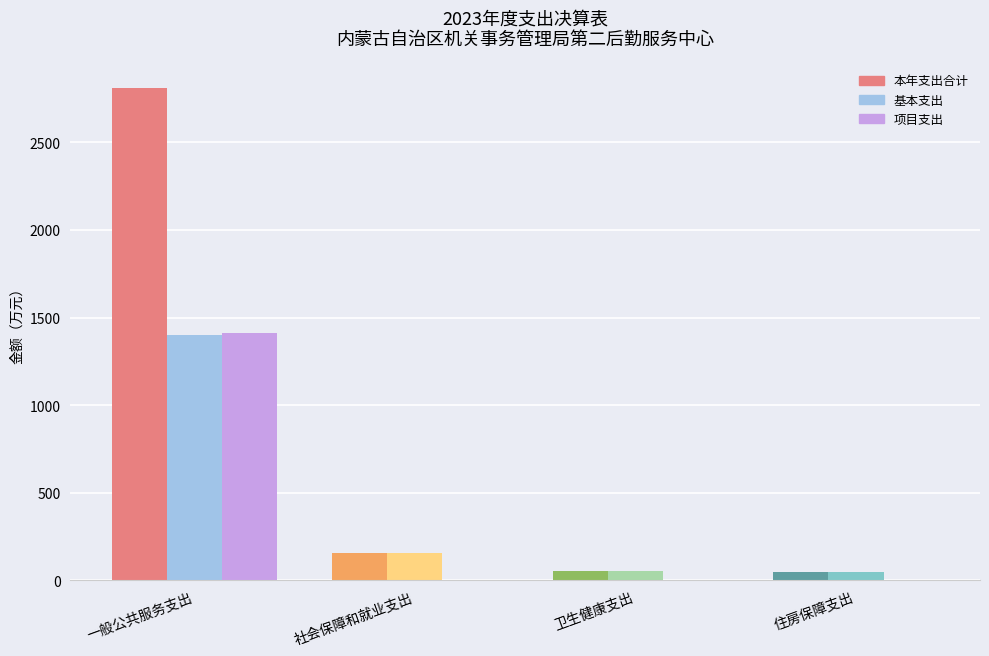

List the series in order of their peak value, highest first.

本年支出合计, 项目支出, 基本支出